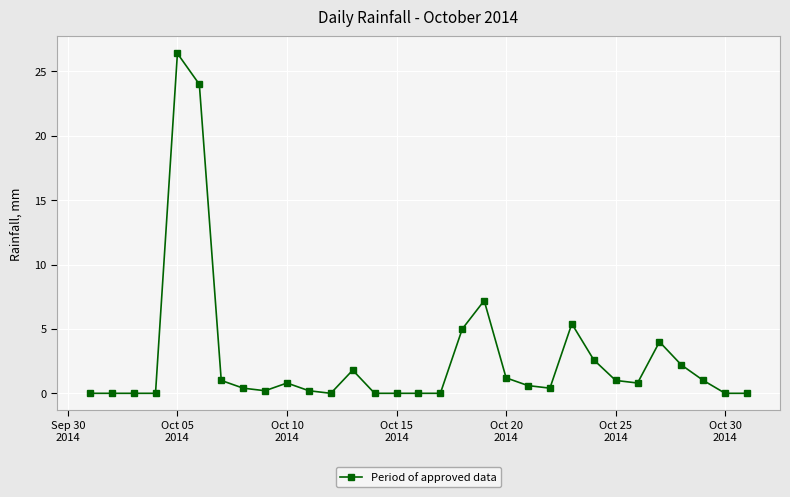

What is the maximum value shown in the chart?

26.4